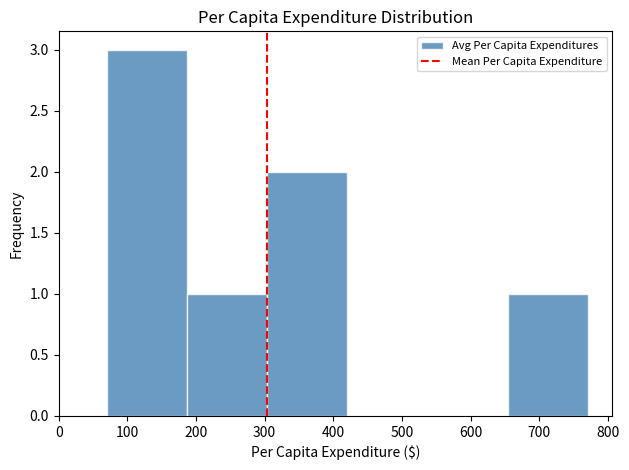

Reading left to right, transcribe this chart: for each bar, give the range it covers on the x-axis and its height. Neither the bar edges nor the heights are printed on the chart, so give them approximately, as read against the axes.

70 to 190: 3
190 to 300: 1
300 to 420: 2
420 to 540: 0
540 to 650: 0
650 to 770: 1